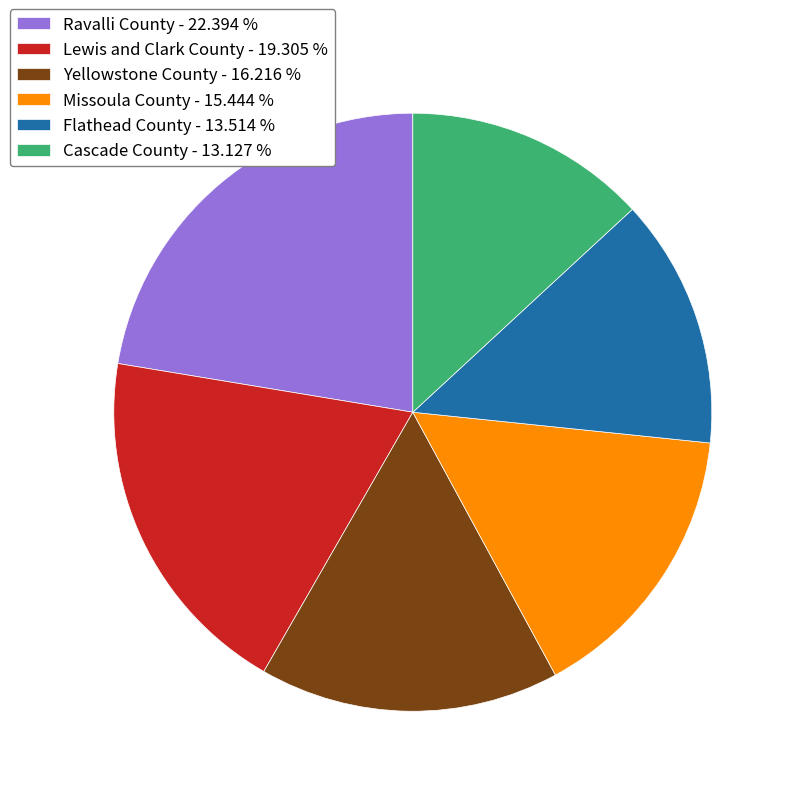

Which category has the biggest portion of the pie?

Ravalli County